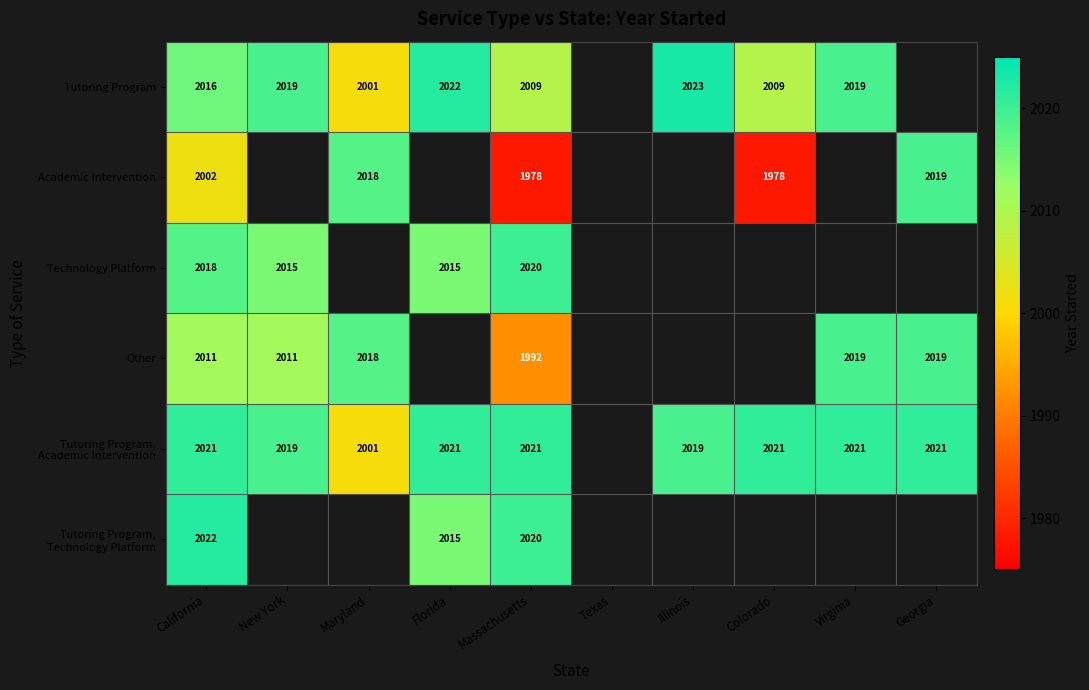

What is the total value across all series at California?

12090